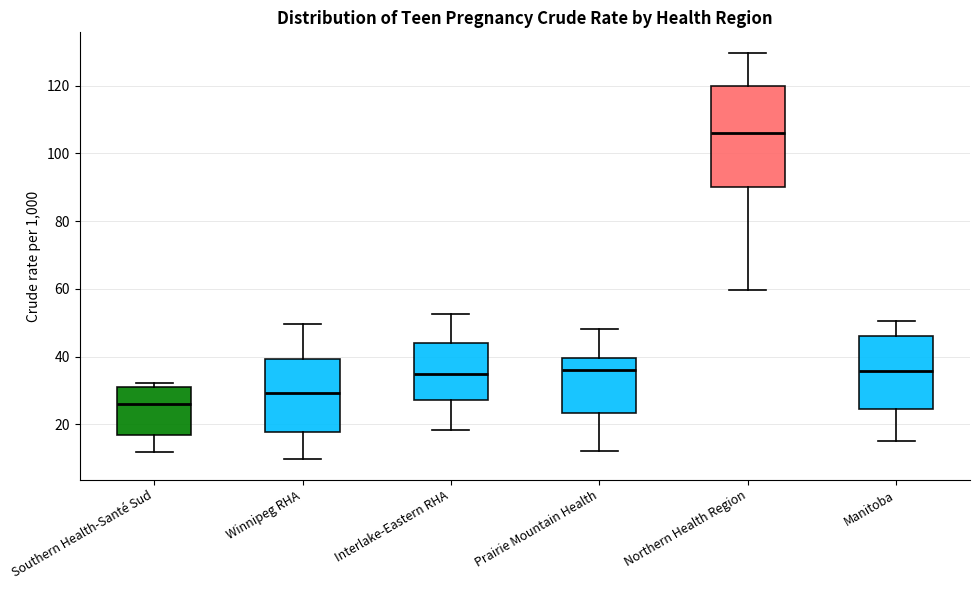

Reading left to right, read every box against the y-axis: the position of its median line, the range the box covers, and the ends of its whiskers. The values are not printed on the chart, so give them approximately, as read against the axis.

Southern Health-Santé Sud: median 26, box 16 to 30, whiskers 12 to 32
Winnipeg RHA: median 30, box 18 to 40, whiskers 10 to 50
Interlake-Eastern RHA: median 36, box 28 to 44, whiskers 18 to 52
Prairie Mountain Health: median 36, box 24 to 40, whiskers 12 to 48
Northern Health Region: median 106, box 90 to 120, whiskers 60 to 130
Manitoba: median 36, box 24 to 46, whiskers 16 to 50